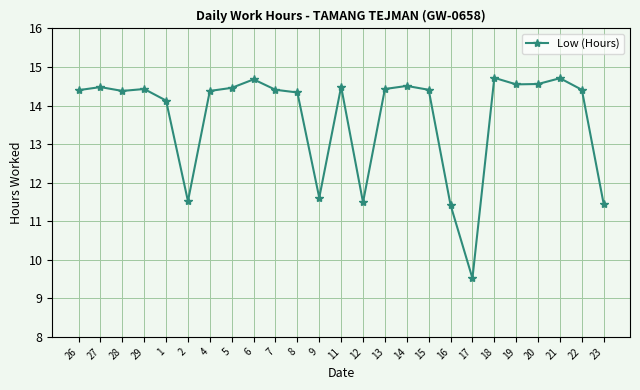

What is the value of the 23rd point from the left?

14.7